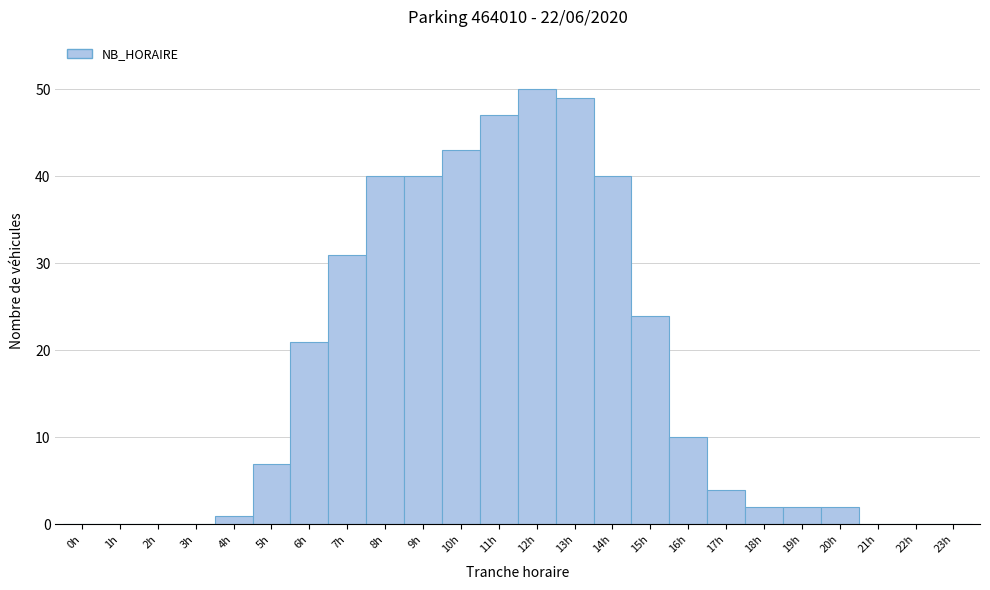

Over which range of the x-axis is the bar tallest?

11.5 to 12.5